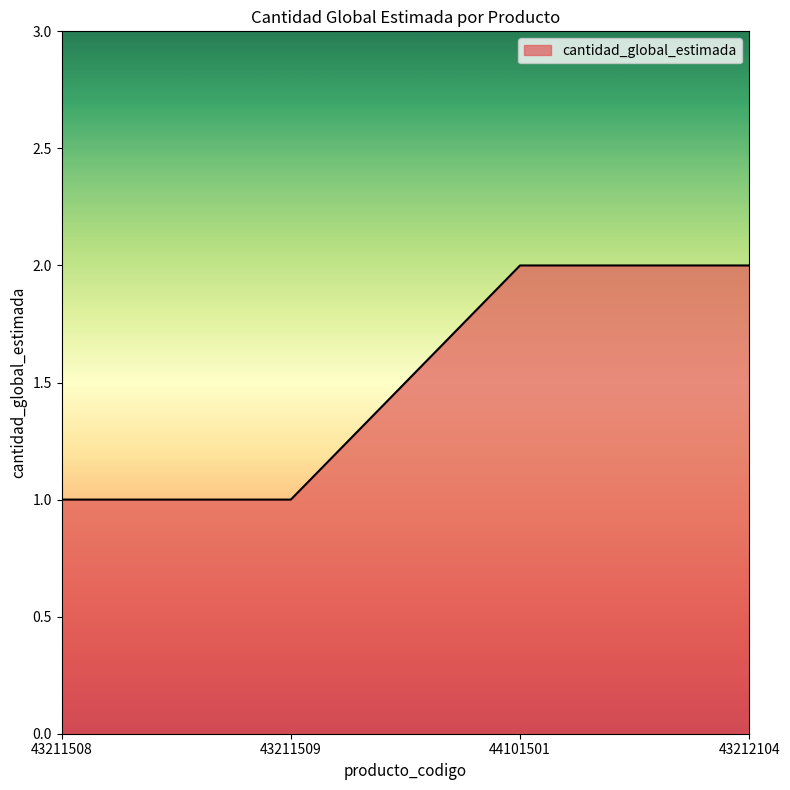

What position from the right is 43211508?

4